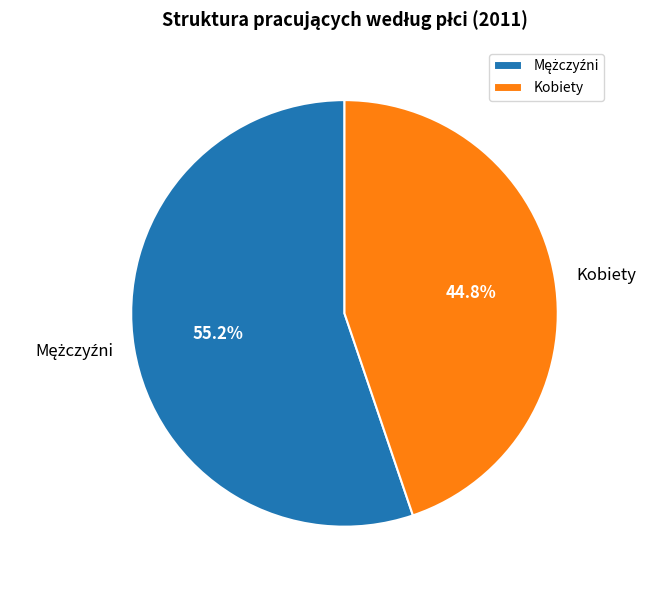

Is there a majority slice in this chart?

Yes